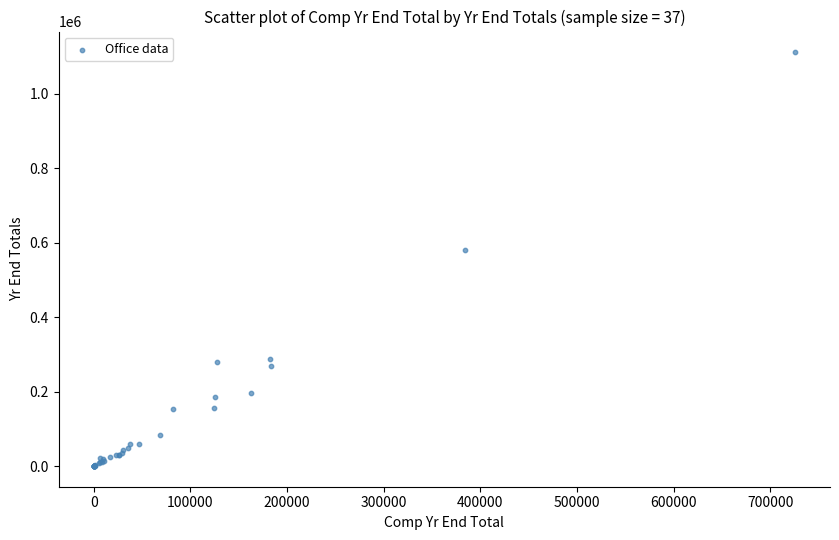

What Y value in the scatter plot is closest to 555481?

580794